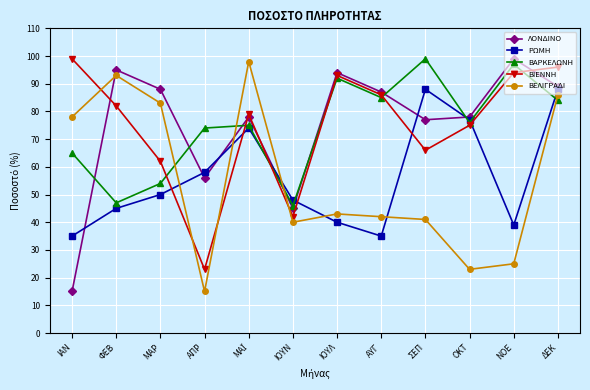

Where is the first local minimum for ΛΟΝΔΙΝΟ?

ΑΠΡ